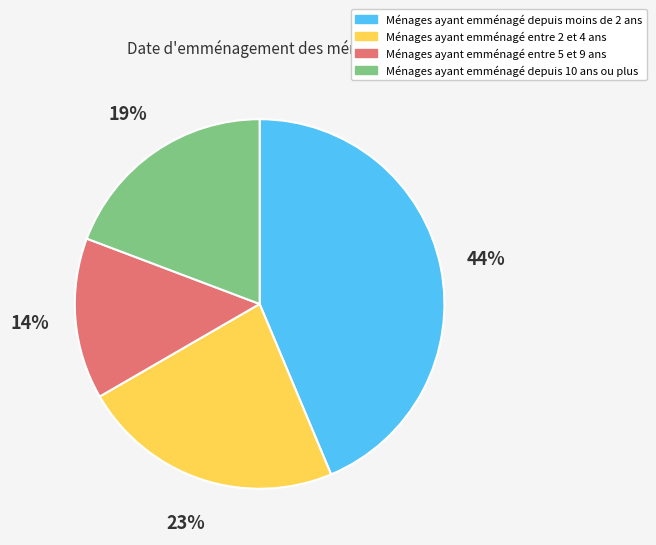

To the nearest percent, what is the average slice percentage?

25%